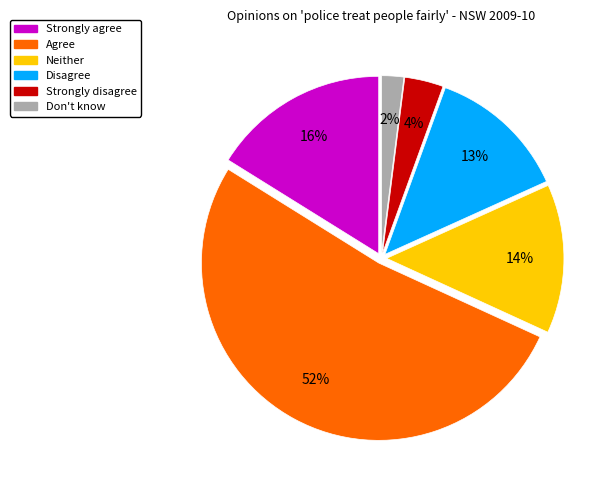

Is there any slice that represents more than half of the pie?

Yes